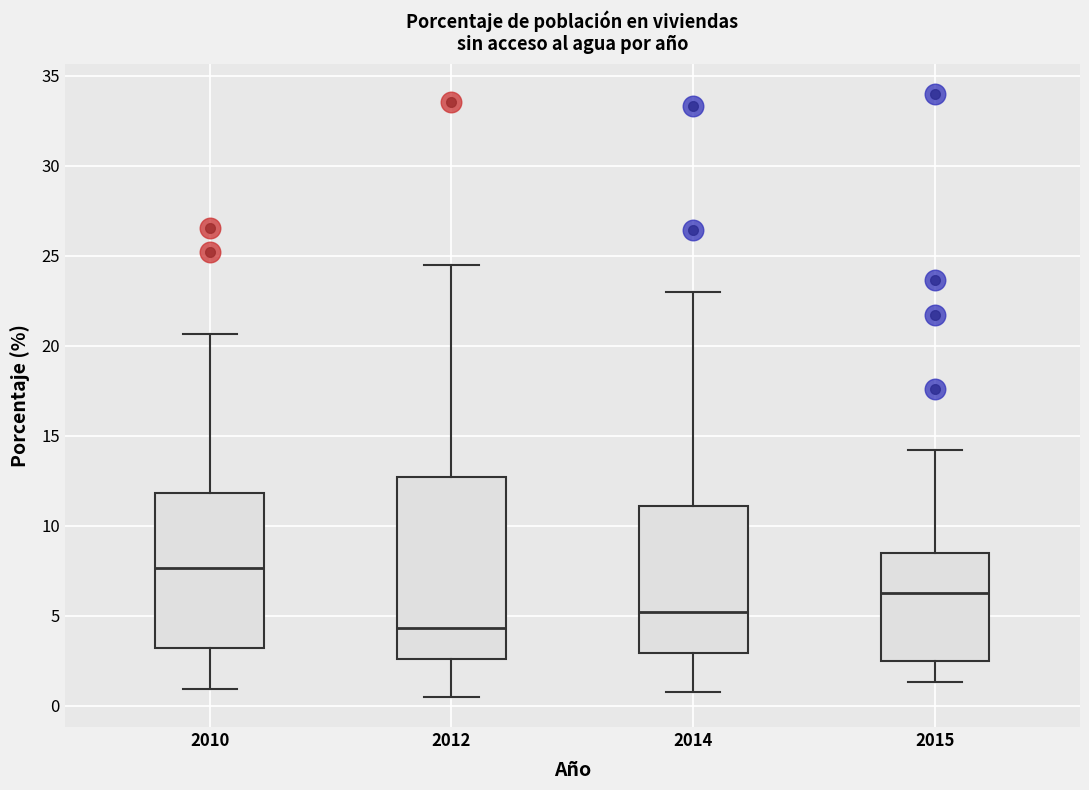

Reading left to right, transcribe this box plot: for each box, give where its median line is, the range the box spans, and where its two whiskers end, as read against the y-axis. The values are not printed on the chart, so give them approximately, as read against the axis.

2010: median 7.5, box 3.0 to 12.0, whiskers 1.0 to 20.5
2012: median 4.5, box 2.5 to 12.5, whiskers 0.5 to 24.5
2014: median 5.0, box 3.0 to 11.0, whiskers 0.5 to 23.0
2015: median 6.5, box 2.5 to 8.5, whiskers 1.5 to 14.0